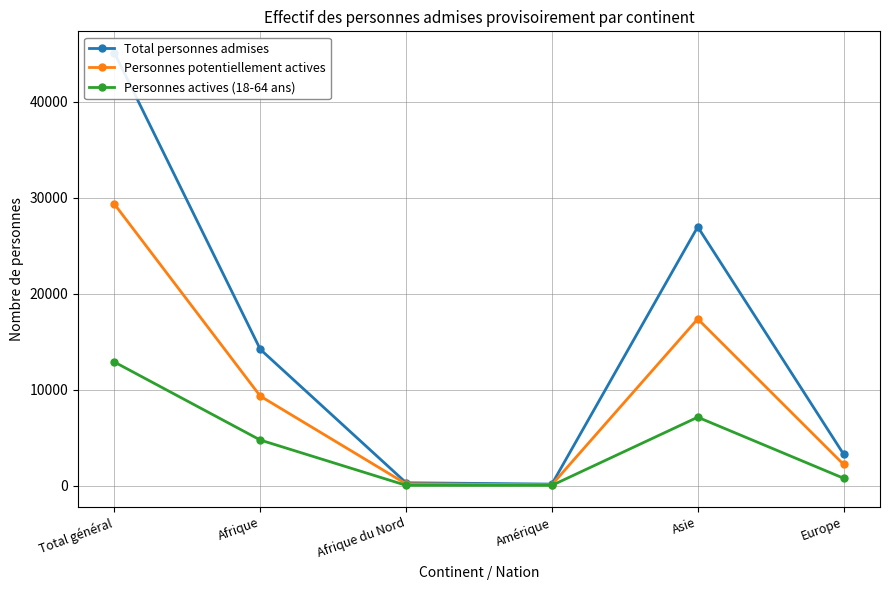

Rank the series by their average value, from highest to lowest.

Total personnes admises, Personnes potentiellement actives, Personnes actives (18-64 ans)